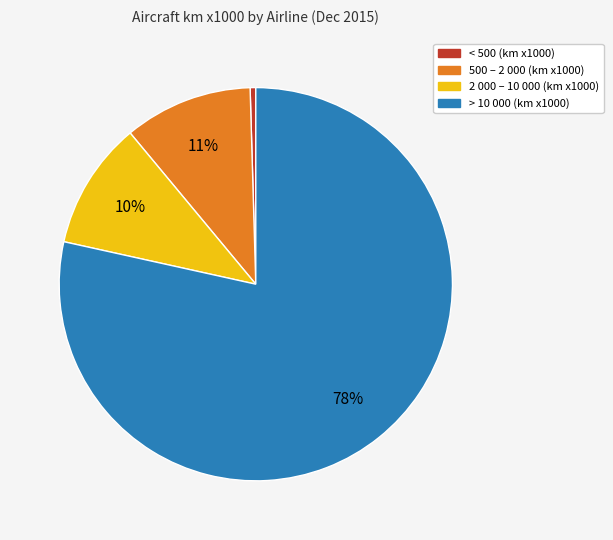

Is there any slice that represents more than half of the pie?

Yes